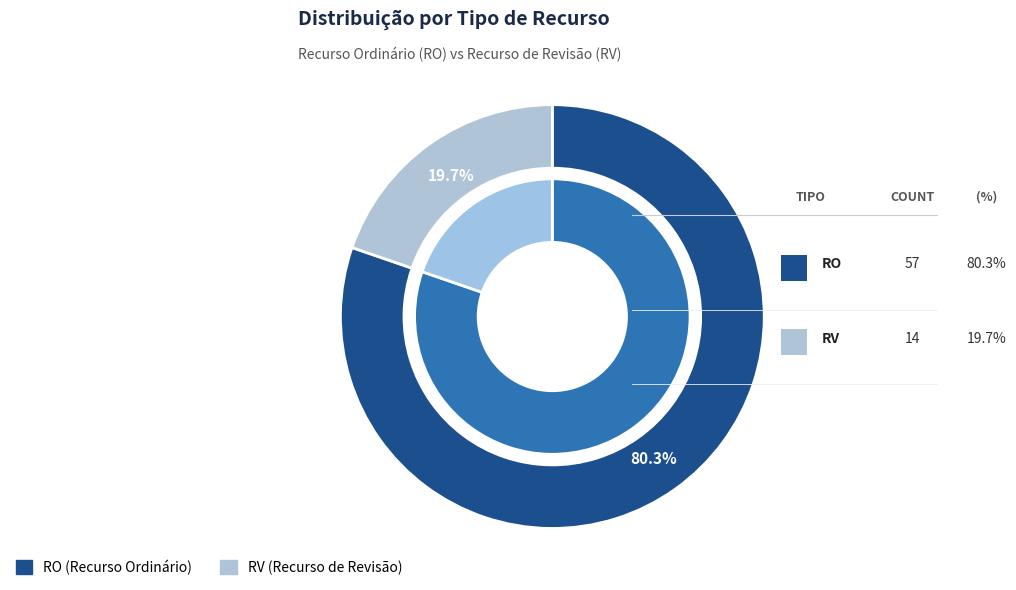

Does RV account for over 50% of the chart?

No